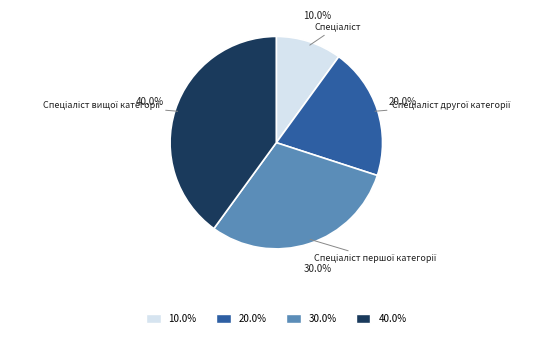

Does any single category account for the majority?

No